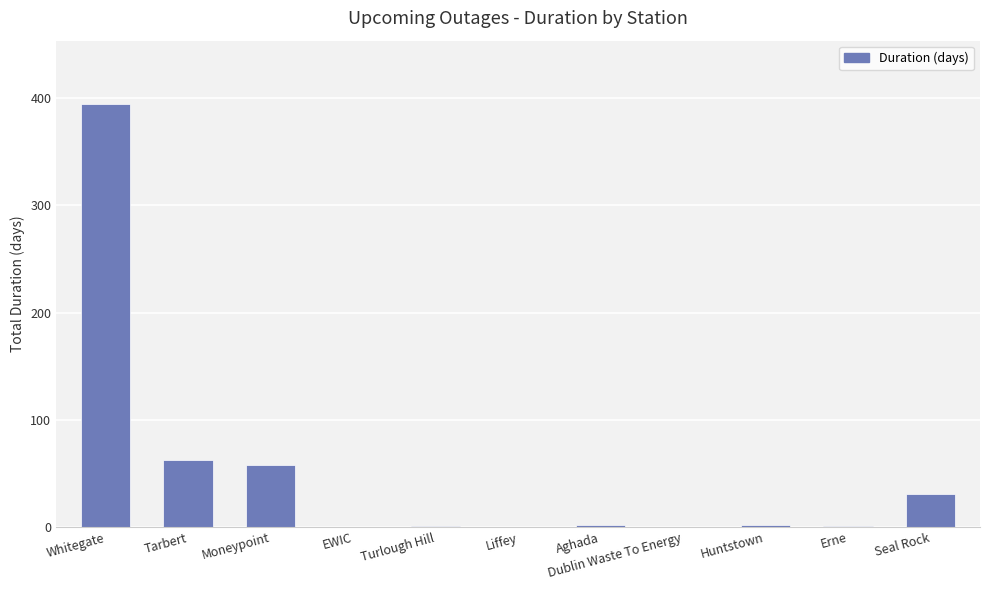

What is the sum of all values?

552.9